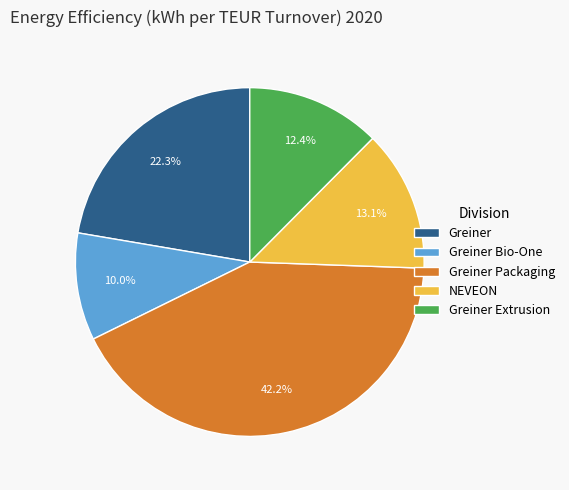

To the nearest percent, what portion does Greiner Bio-One represent?

10%